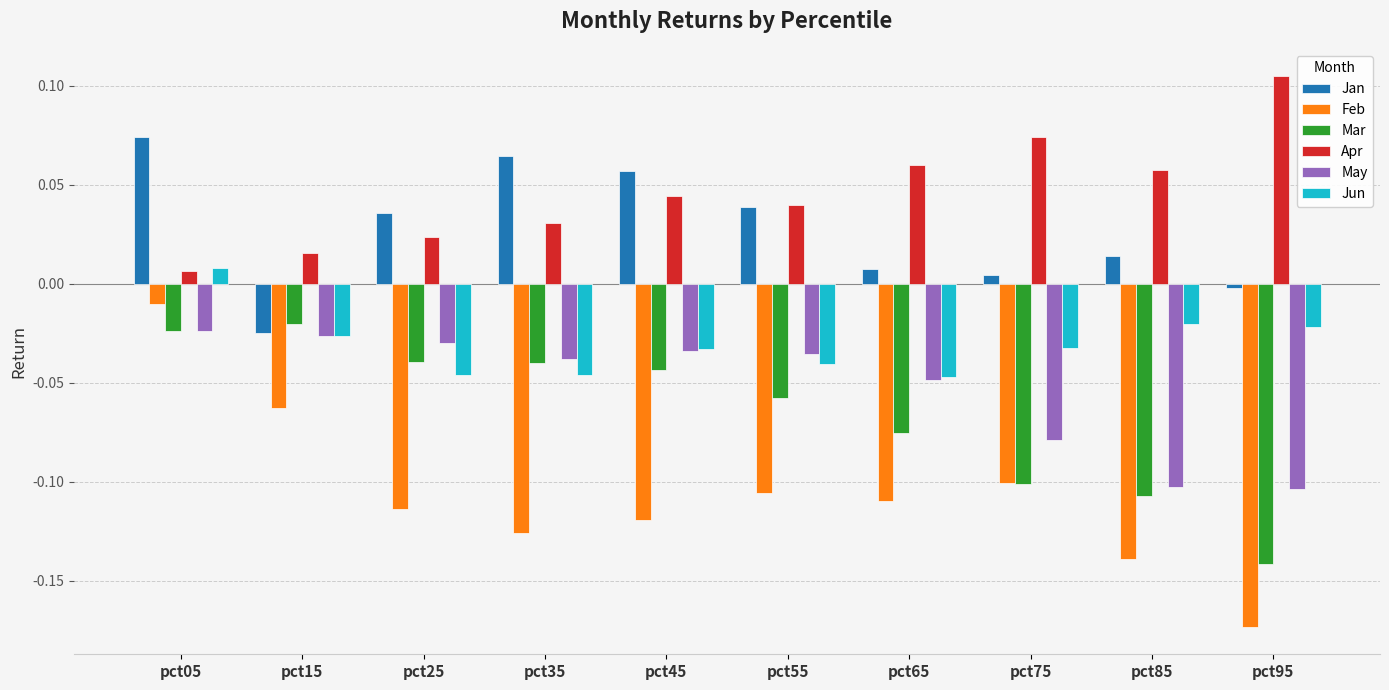

Which series changed the most between pct45 and pct95?

Mar